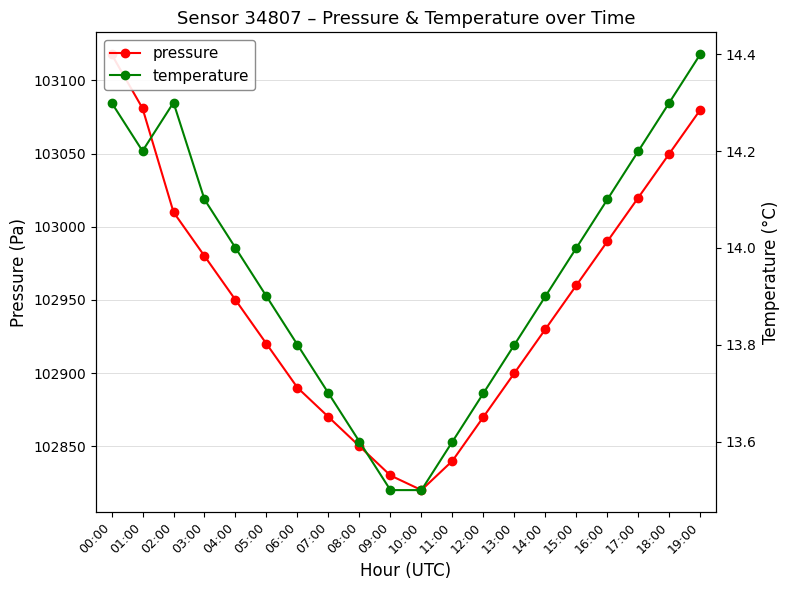

Where is pressure nearest to the value 102969?

15:00